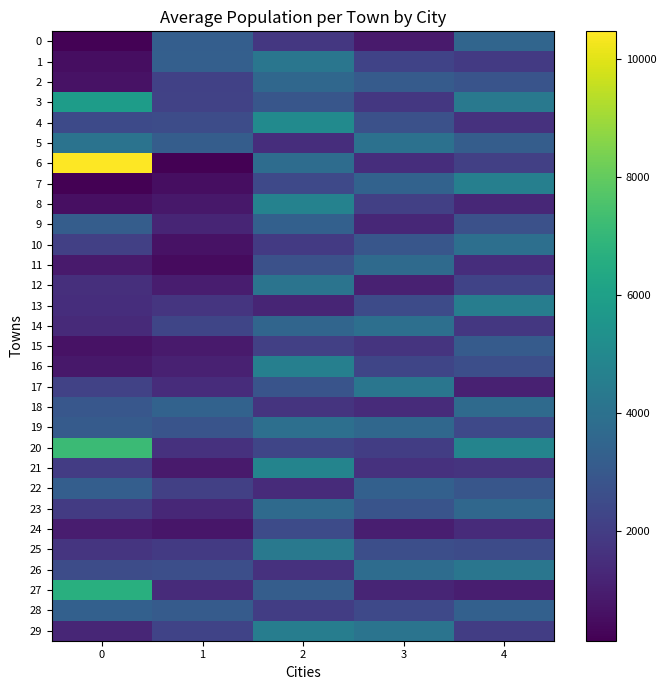

Which series has the largest total across all categories?

6